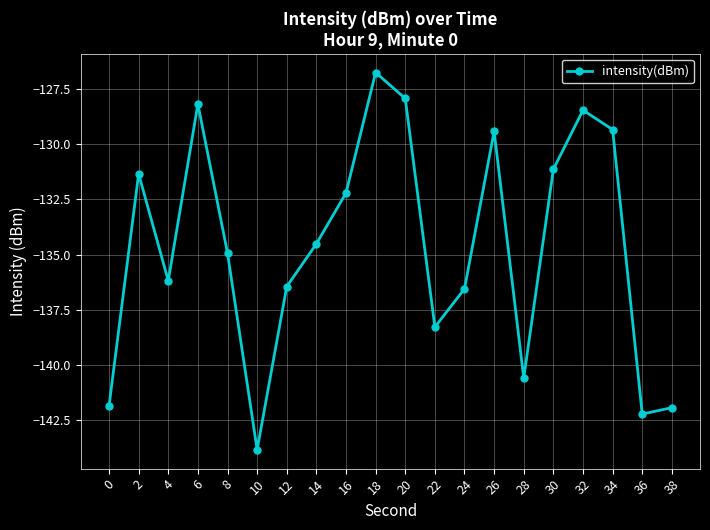

What is the difference between the second highest and minimum values?

15.9